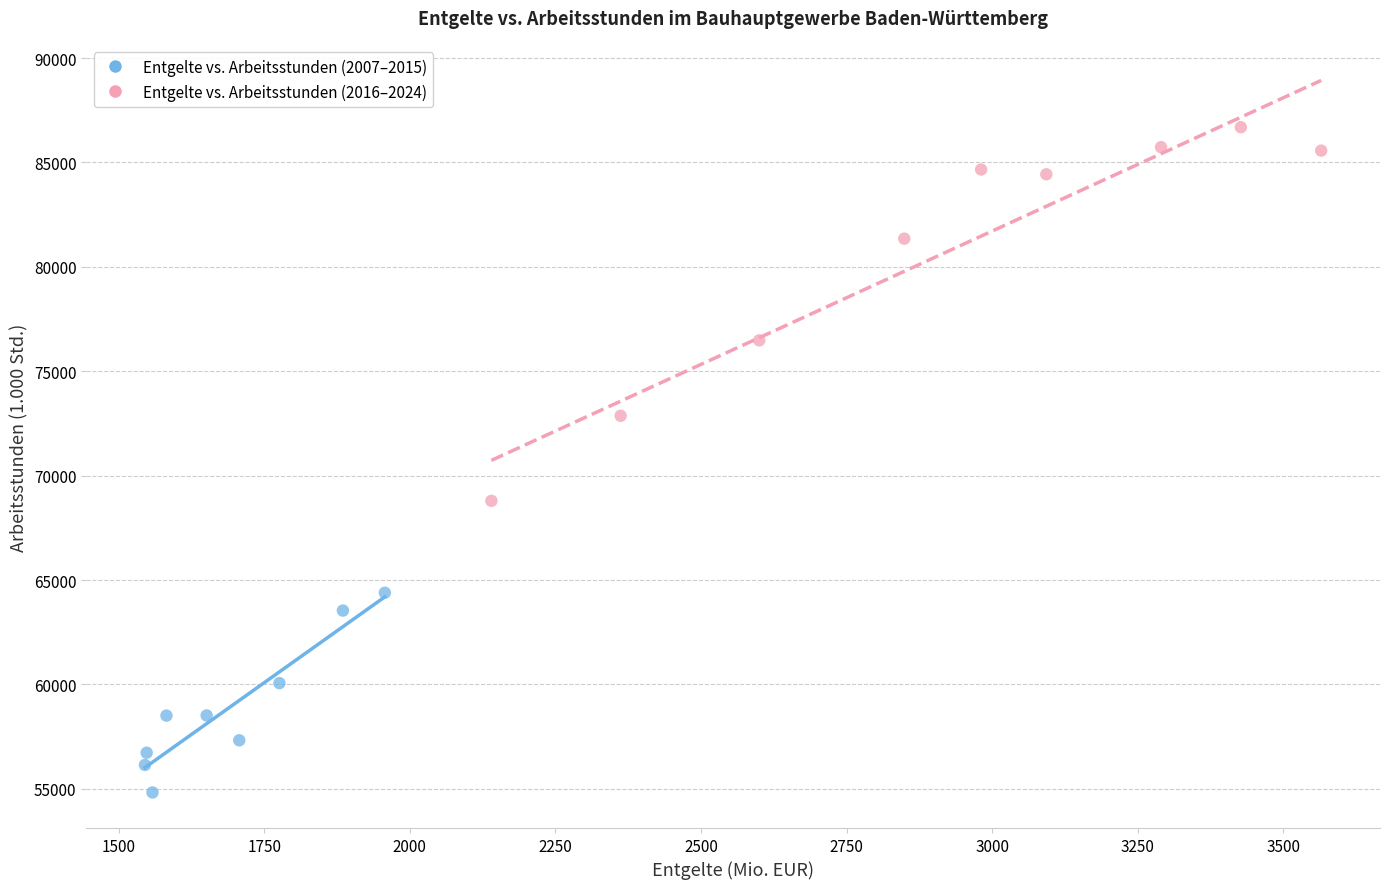

Which series contains the highest Y value?

Entgelte vs. Arbeitsstunden (2016–2024)